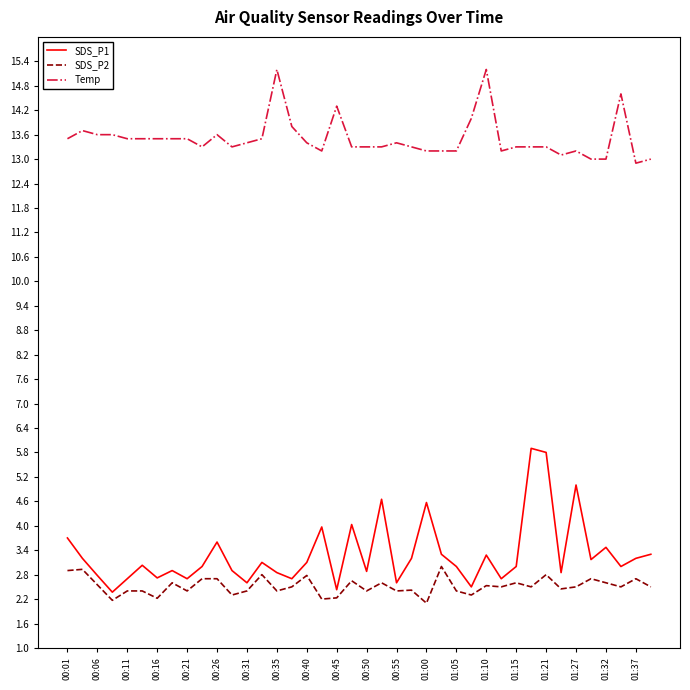

How many lines are shown in the chart?

3